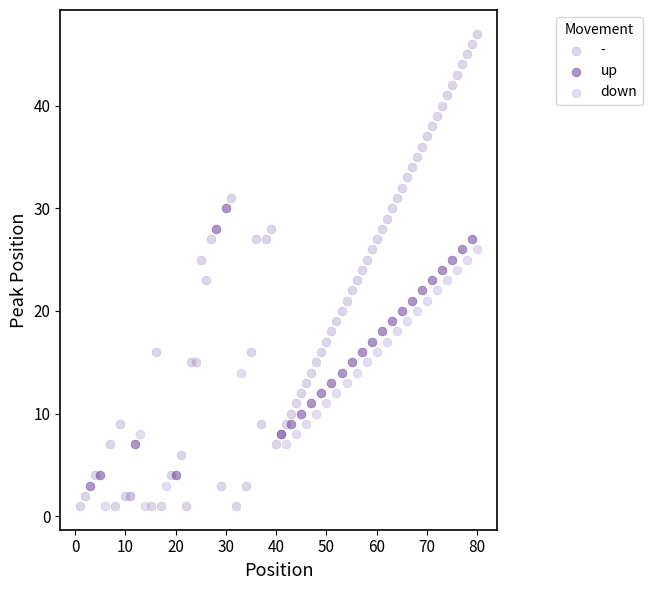

Which series has the widest spread of Y values?

-